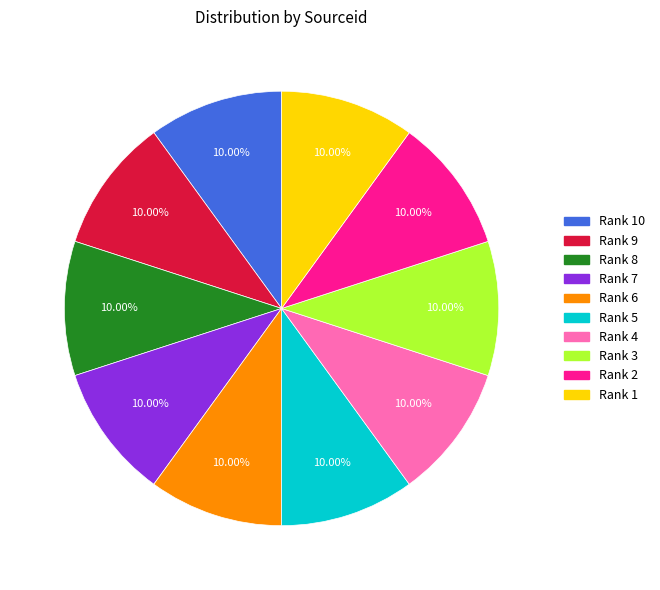

Is there a majority slice in this chart?

No